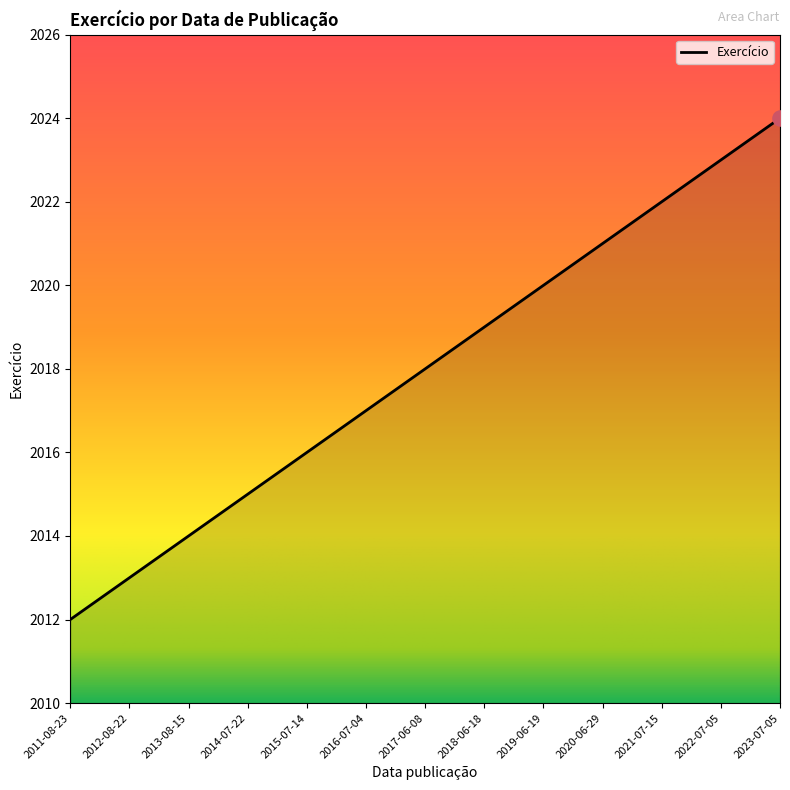

What is the ratio of the value at 2020-06-29 to the value at 2018-06-18?

1.0